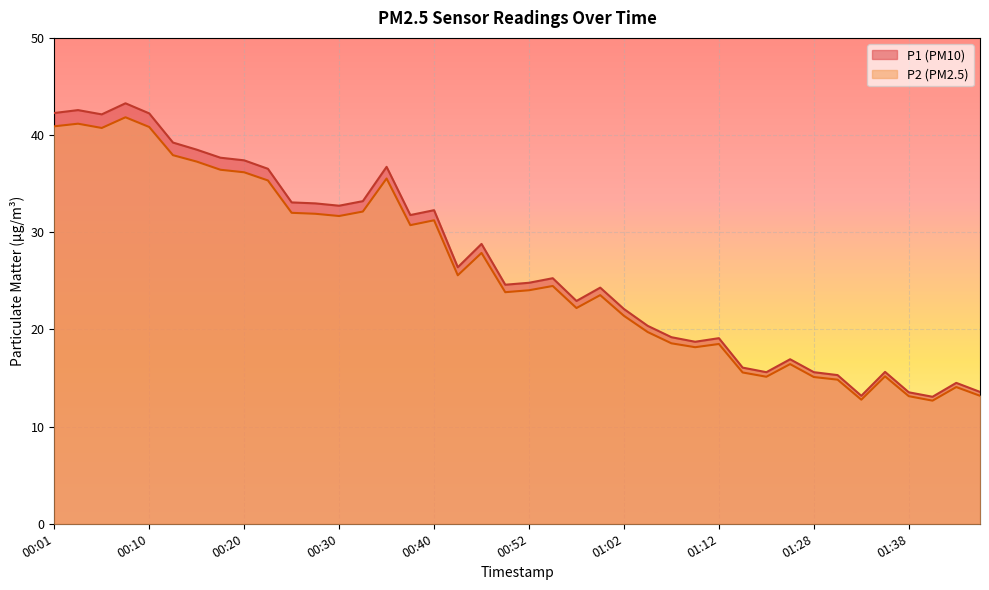

What are all the series names shown in the legend?

P1, P2